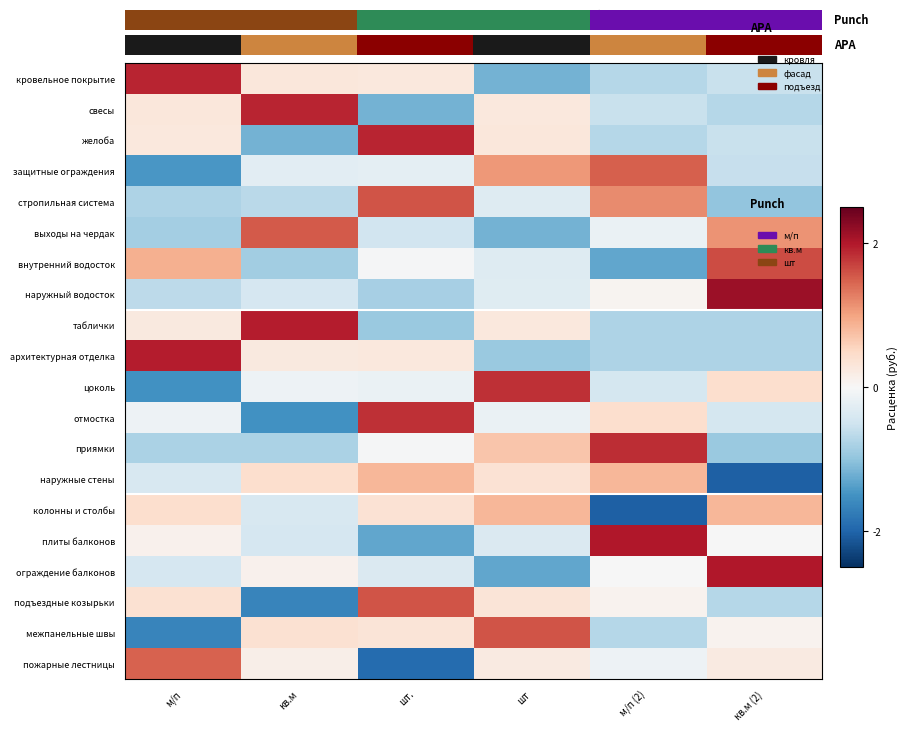

At which category does the chart reach its peak across all series?

кв.м (2)